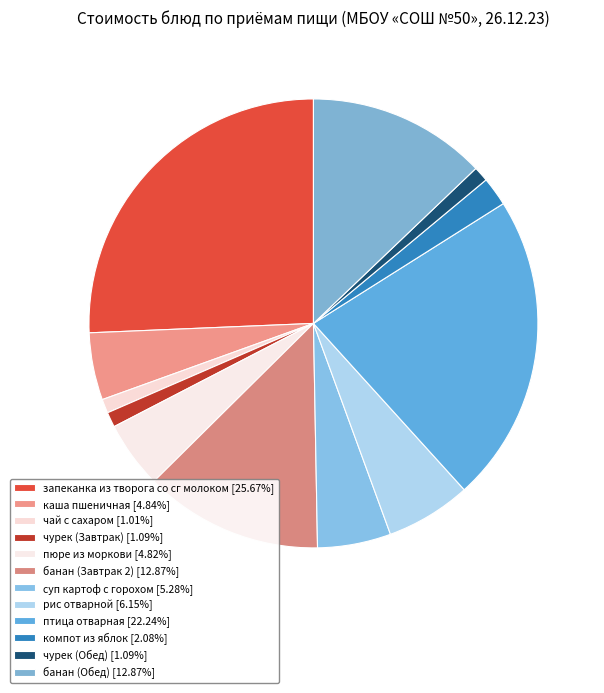

Does суп картоф с горохом account for over 50% of the chart?

No